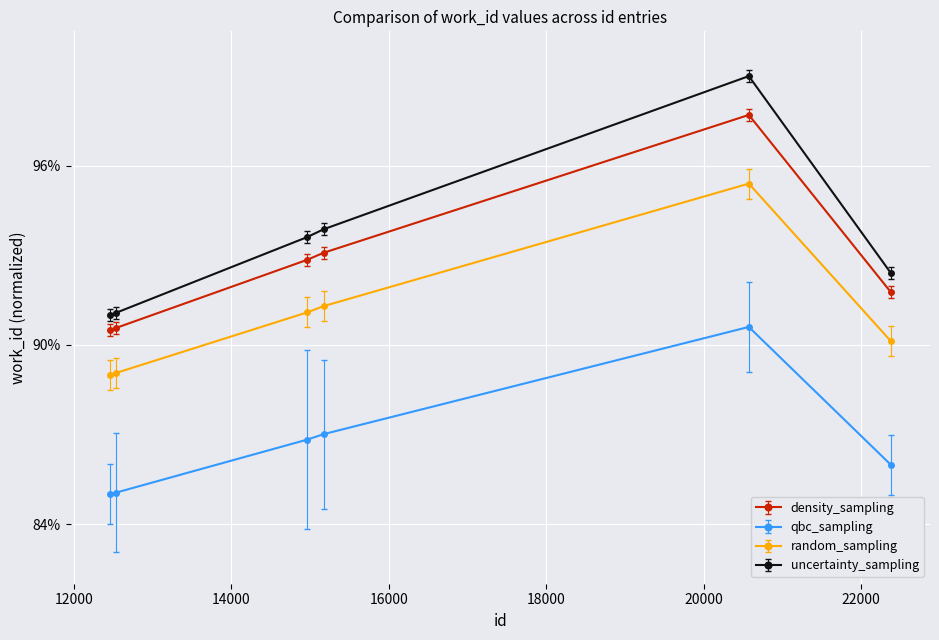

How many interior local peaks does the random_sampling series have?

1